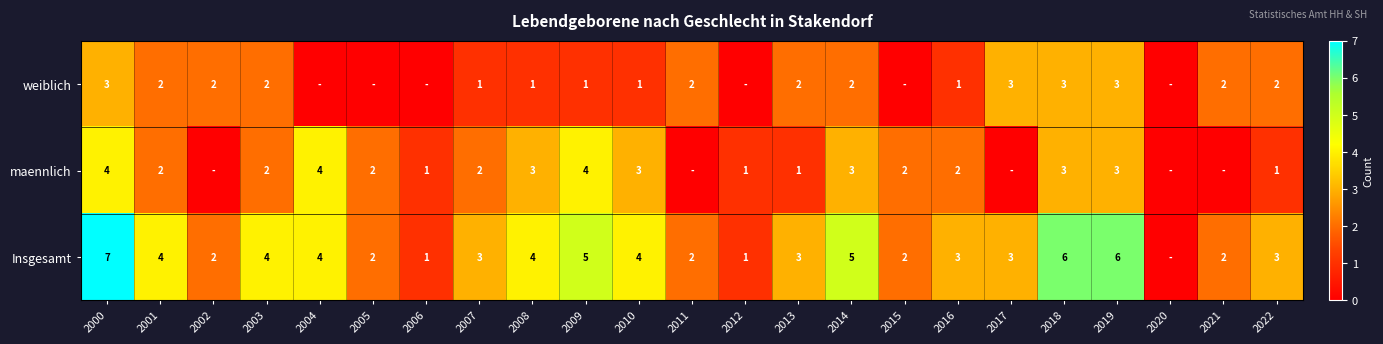

Which has a higher value, 2013 or 2021?

2013